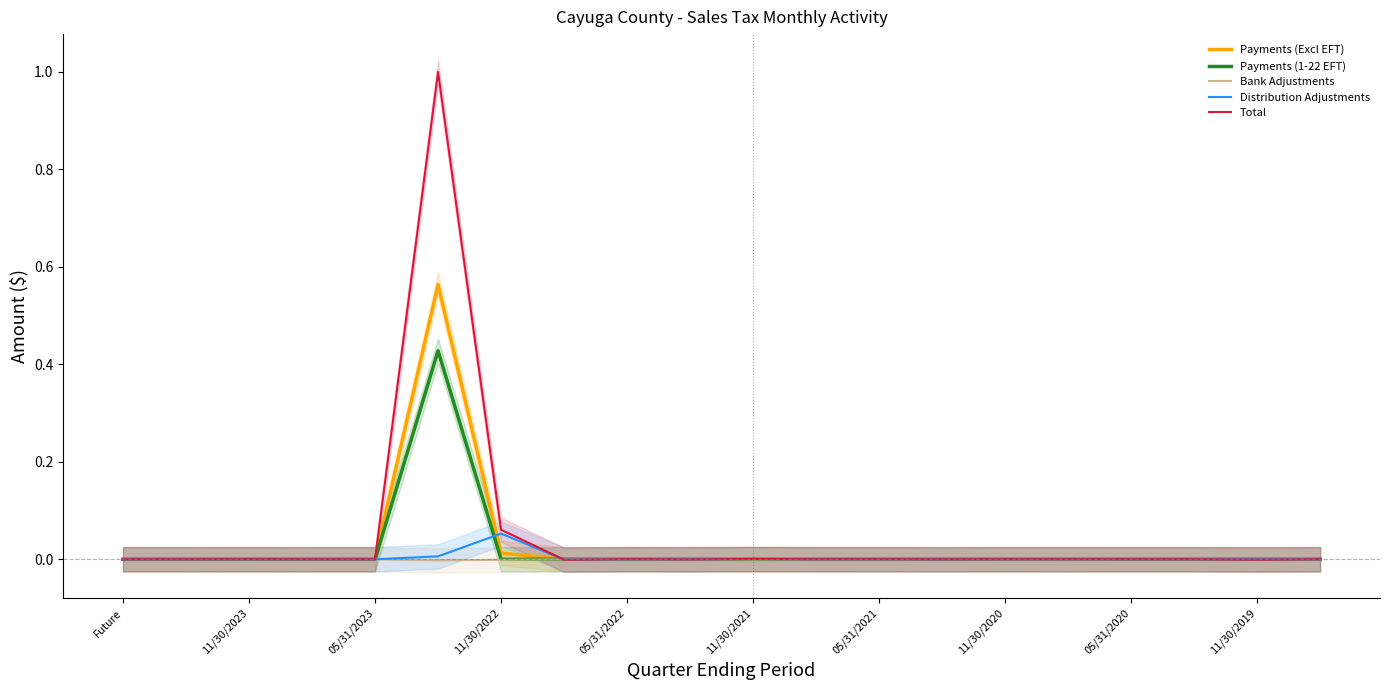

The Total series shows 0.0 at 11/30/2020. True or false?

True